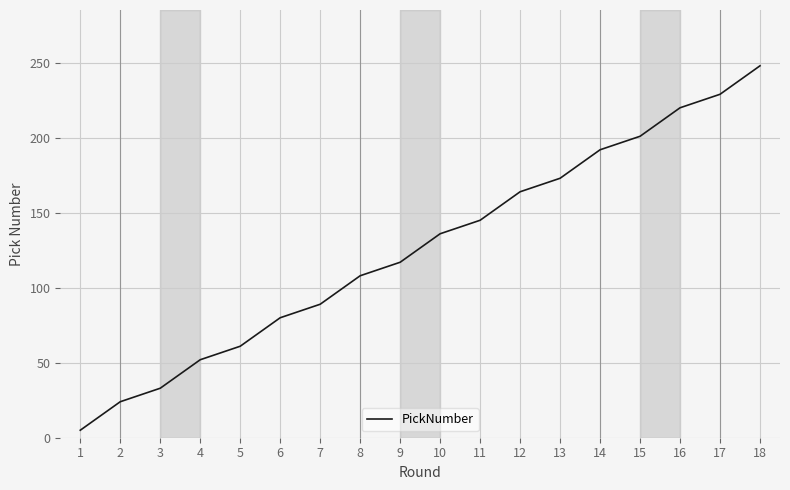

What is the greatest value displayed?

248